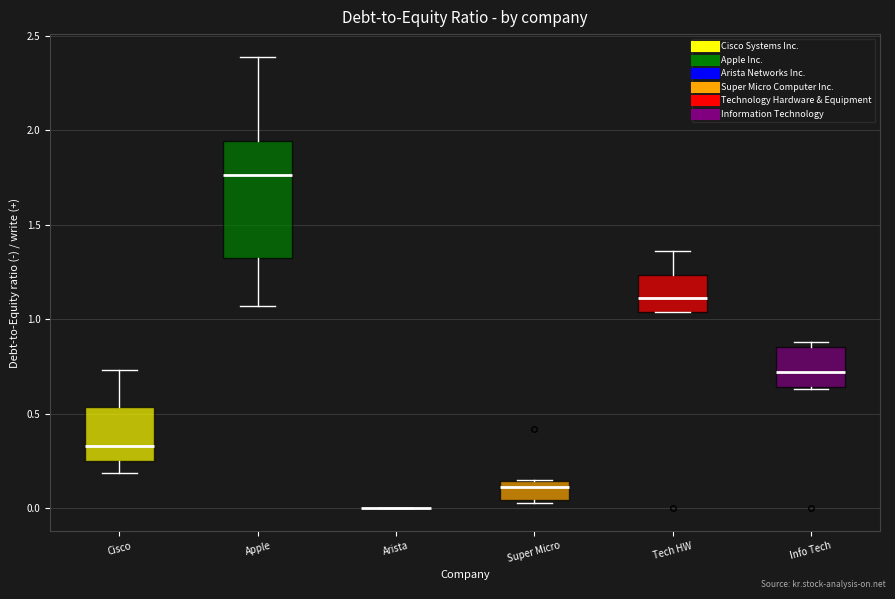

Which box is the tallest, from its lower edge to its upper edge?

Apple